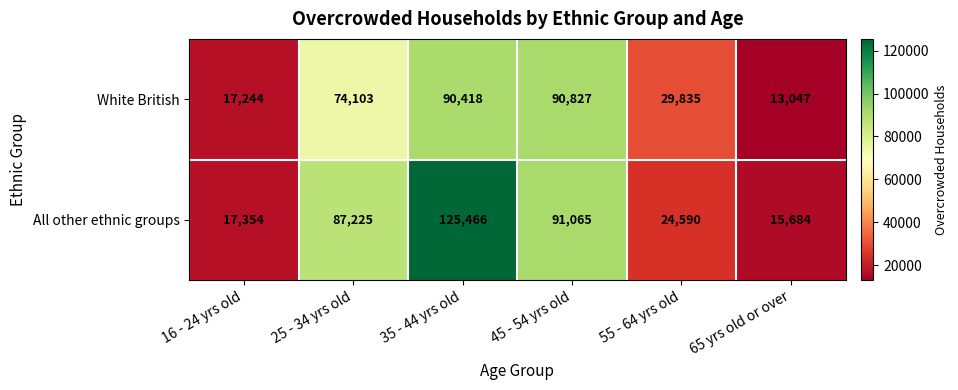

List the series in order of their peak value, highest first.

All other ethnic groups, White British